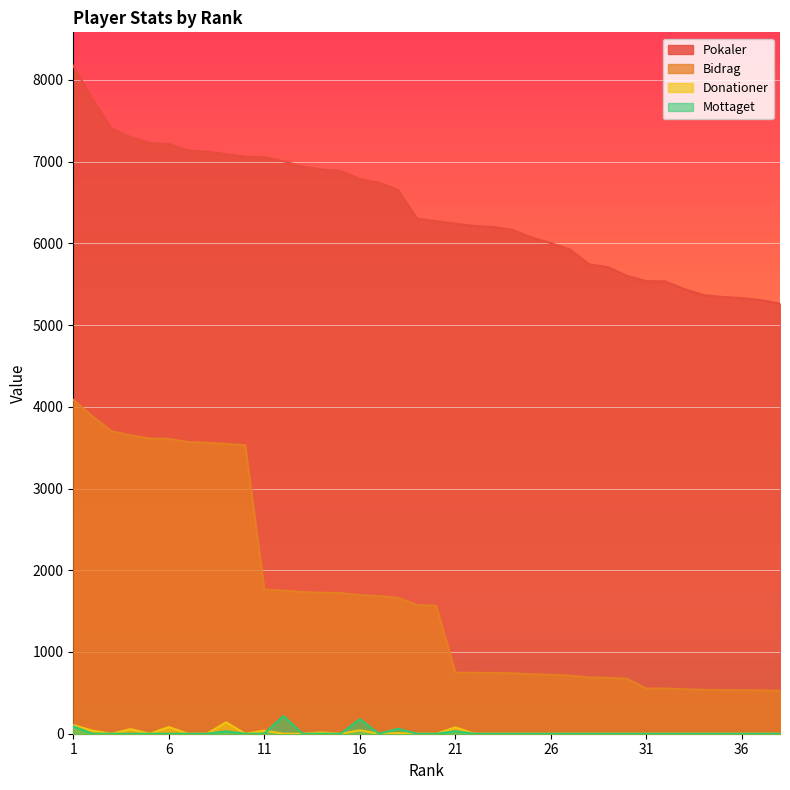

Rank the series at 35 from highest to lowest value.

Pokaler, Bidrag, Donationer, Mottaget